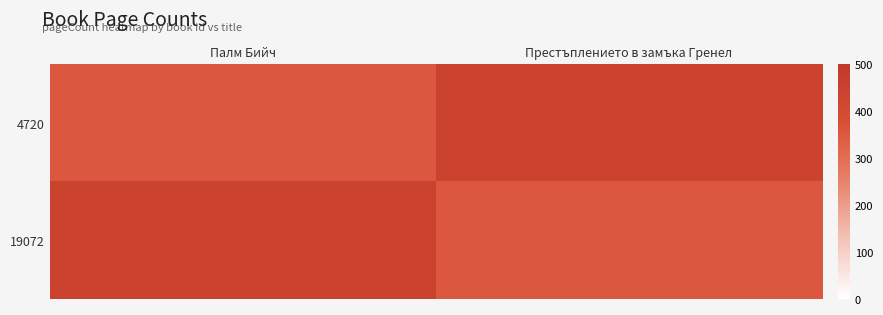

Is it true that 4720 equals 611 at Престъплението в замъка Гренел?

False